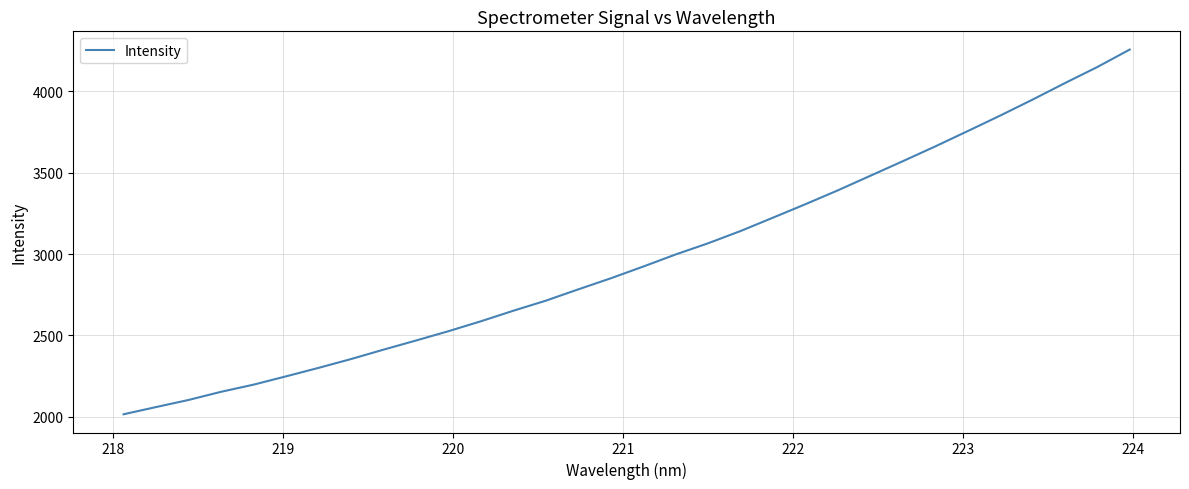

What is the smallest value displayed?

2015.4